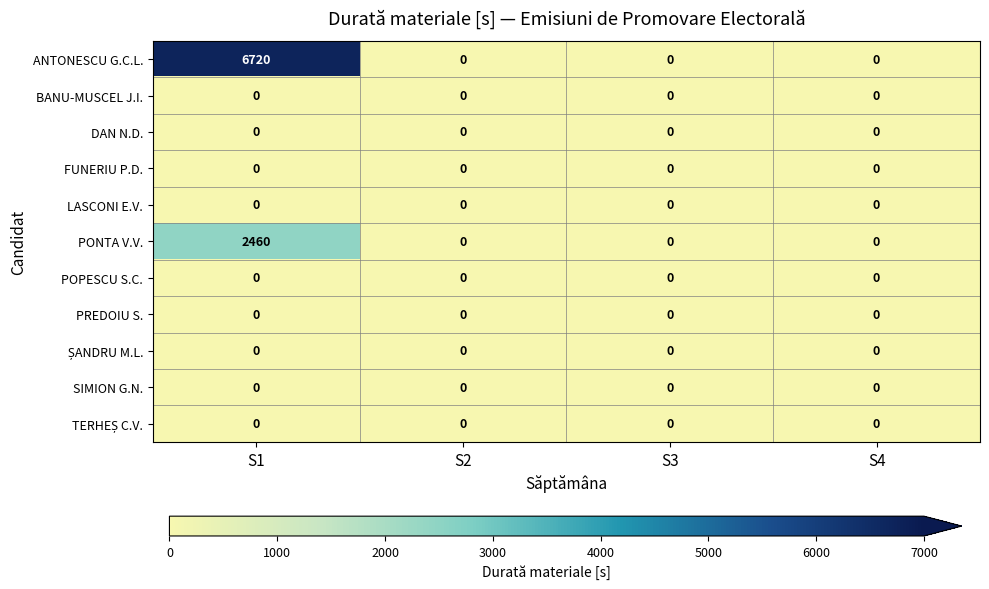

Which series has the widest spread of values?

ANTONESCU G.C.L.